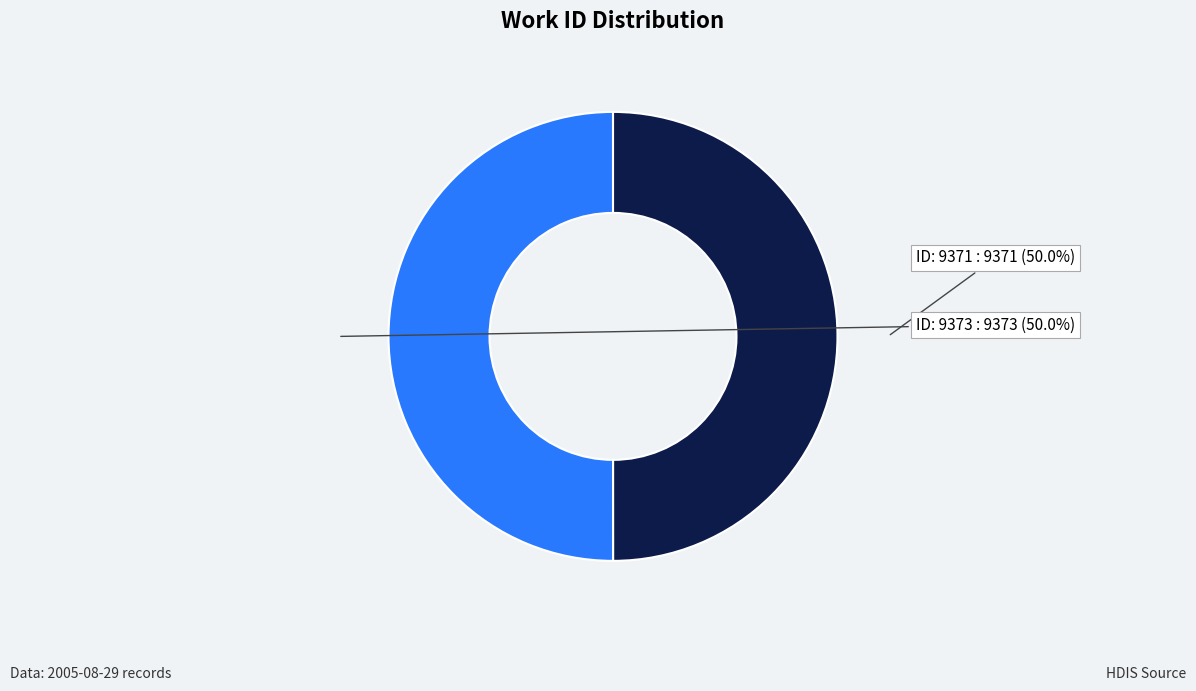

What is the ratio of the value at ID: 9371 to the value at ID: 9373?

1.0